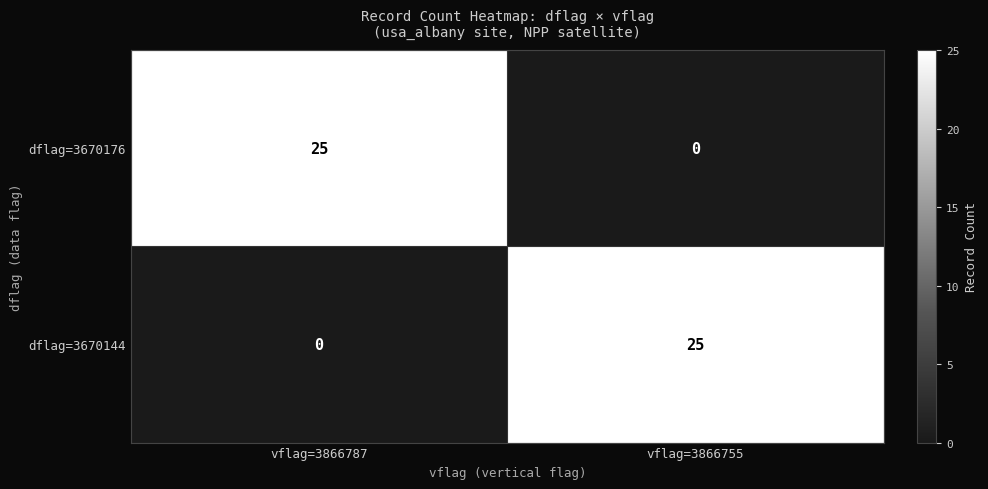

What is the difference between the maximum and minimum values in the dflag=3670144 series?

25